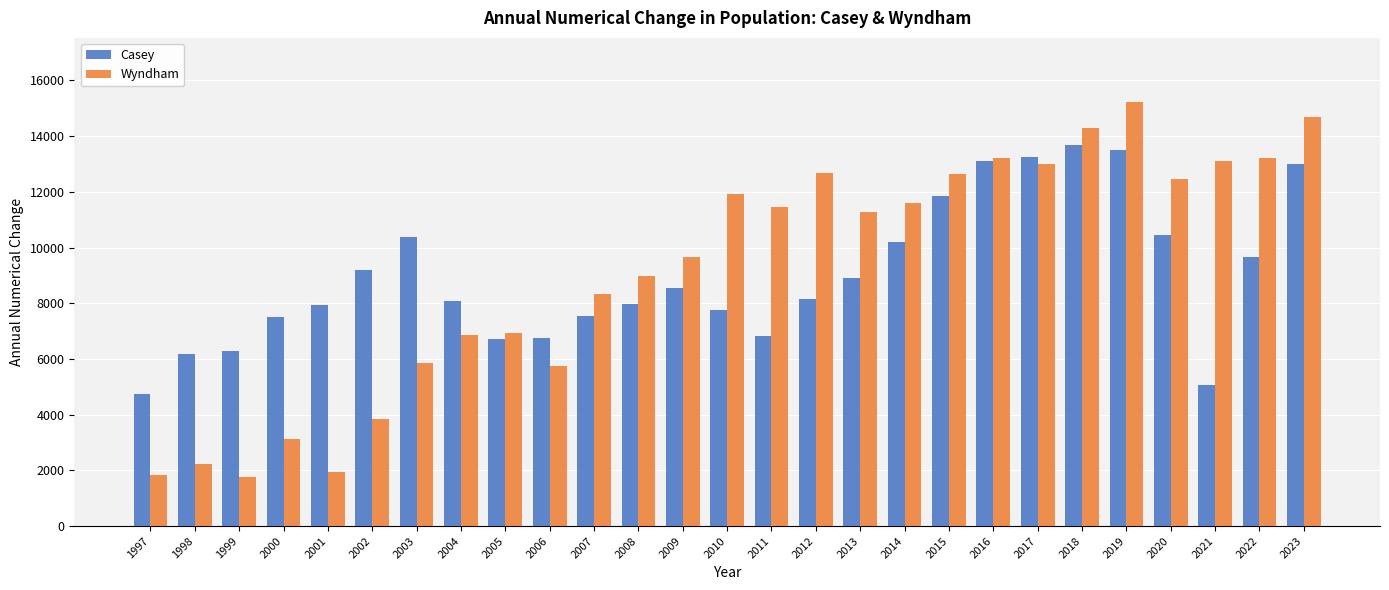

Which series has the largest total across all categories?

Wyndham